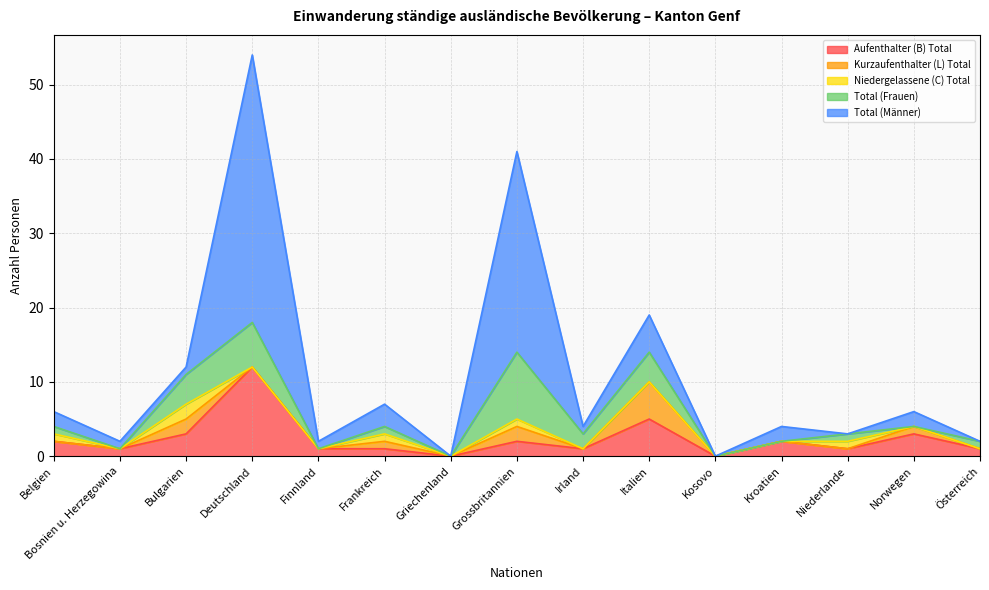

The Total (Frauen) series shows 0 at Bosnien u. Herzegowina. True or false?

True